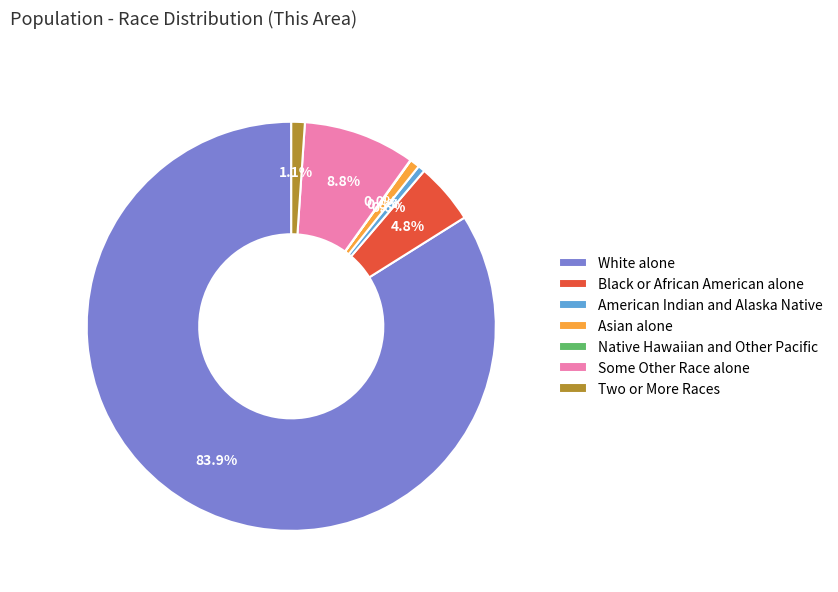

Combined, what portion of the pie is American Indian and Alaska Native and Some Other Race alone?

9.4%